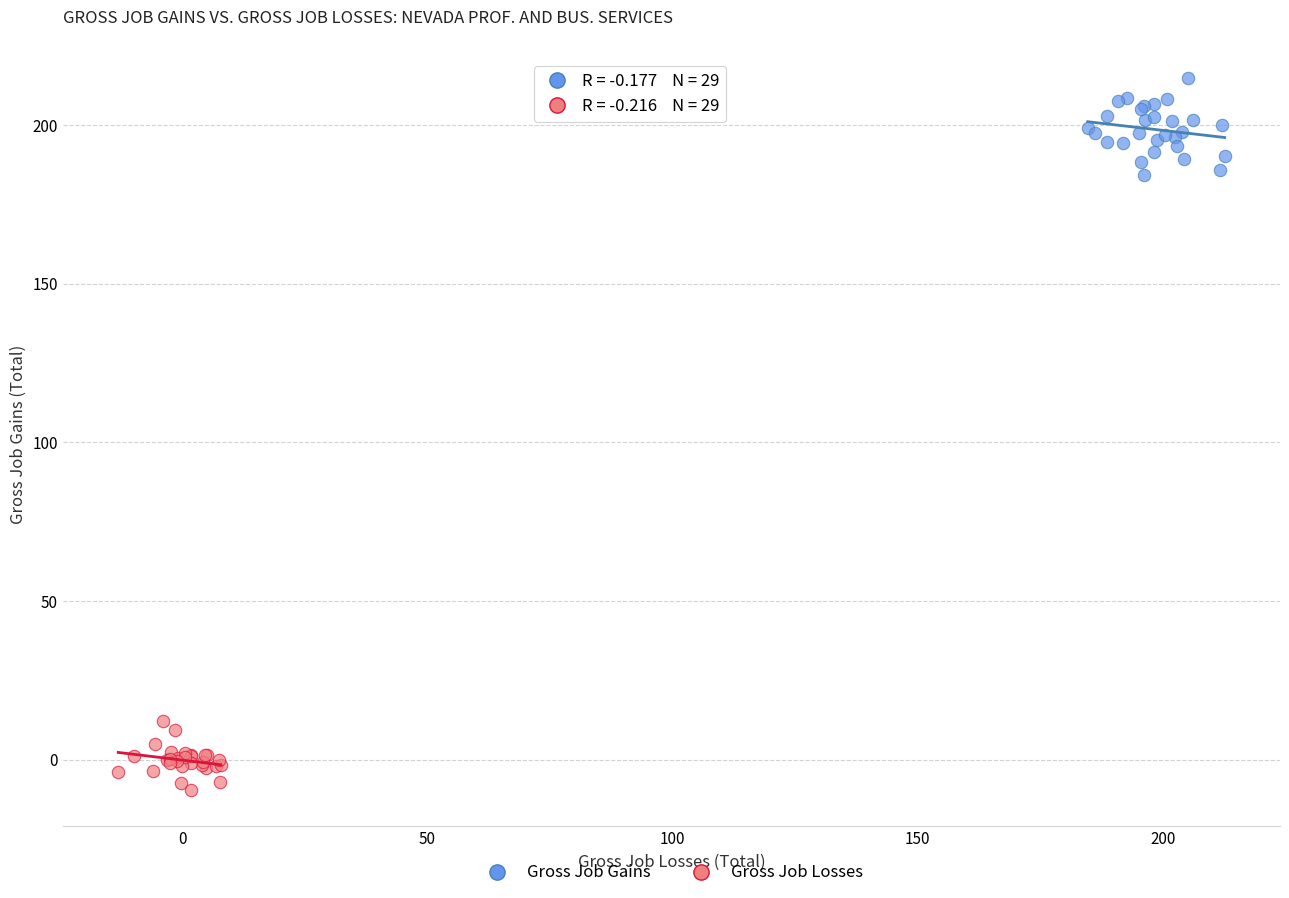

Which series contains the highest Y value?

Gross Job Gains